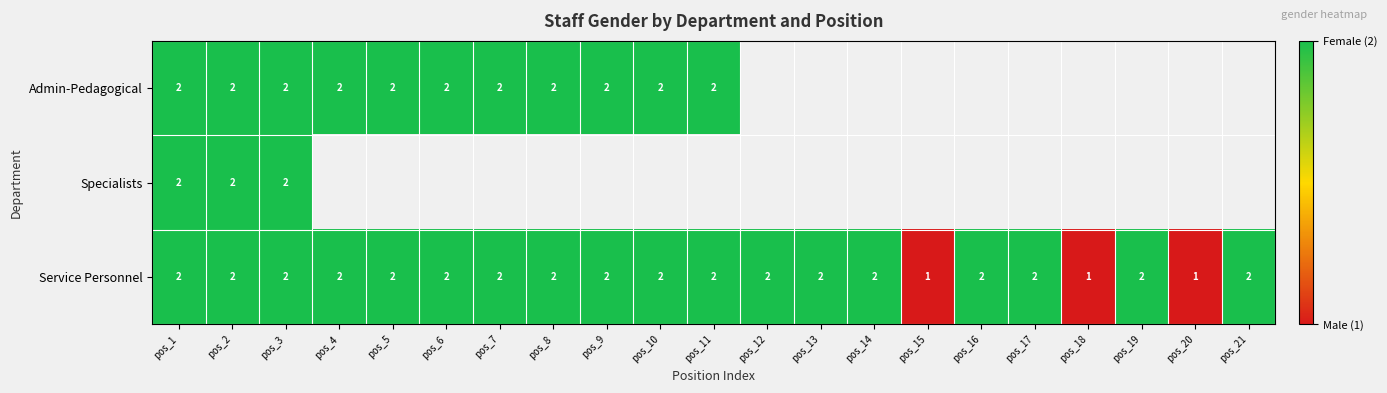

What is the sum of all Service Personnel values?

39